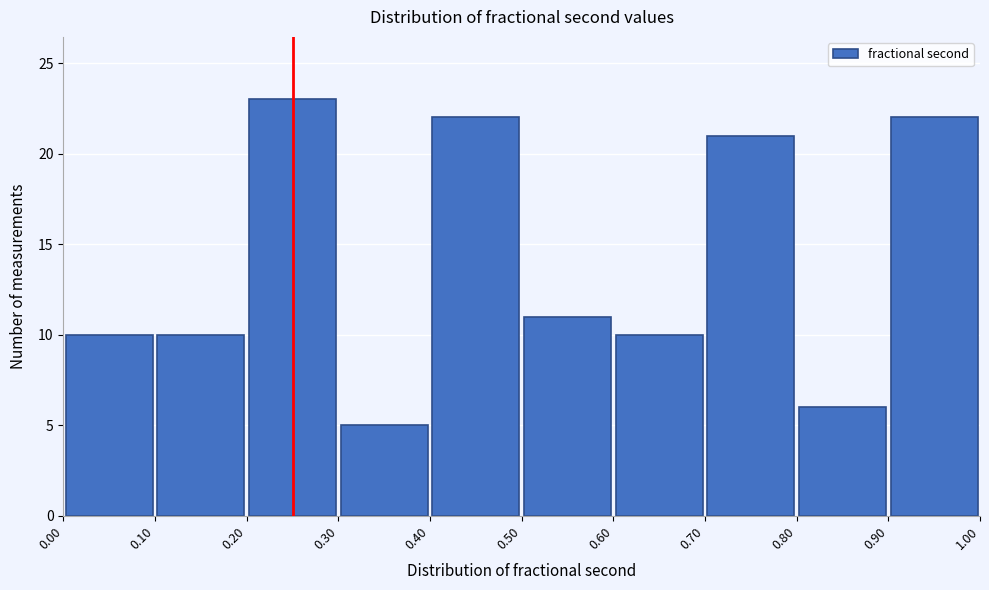

Over which range of the x-axis is the bar tallest?

0.20 to 0.30